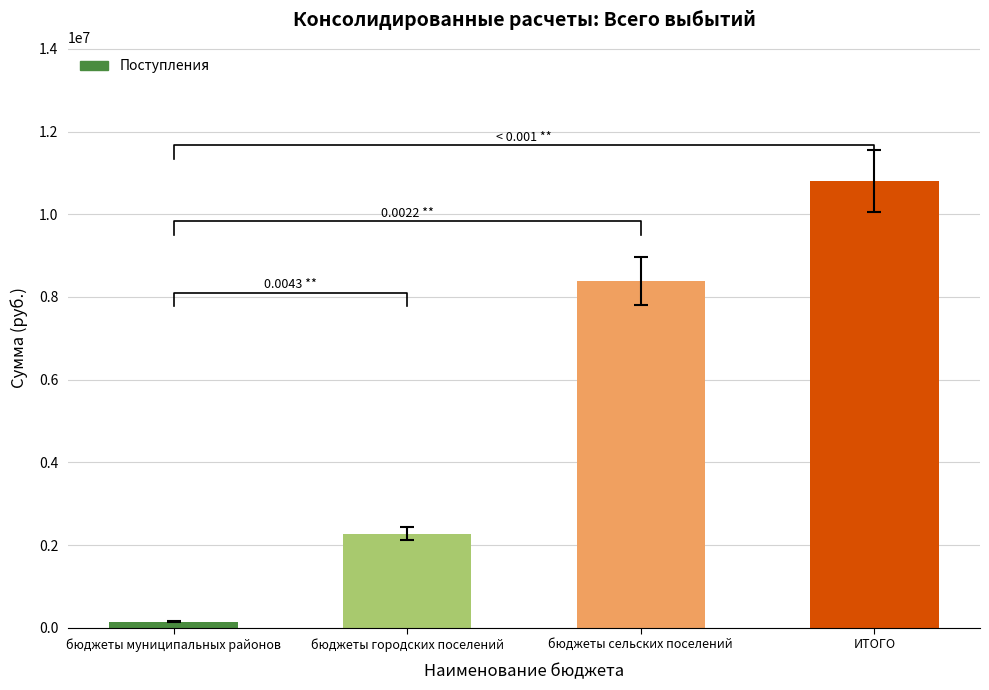

What is the sum of all values?

21615744